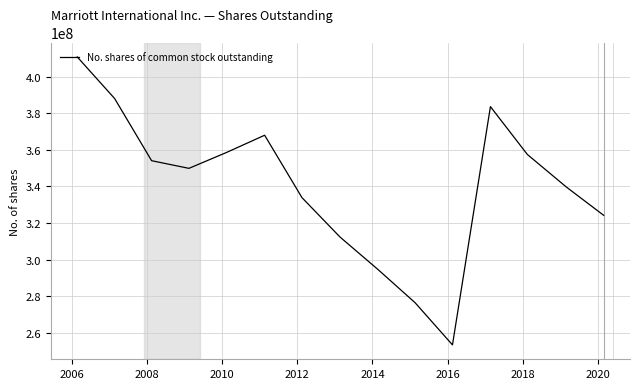

What is the difference between the maximum and minimum values?

157223503